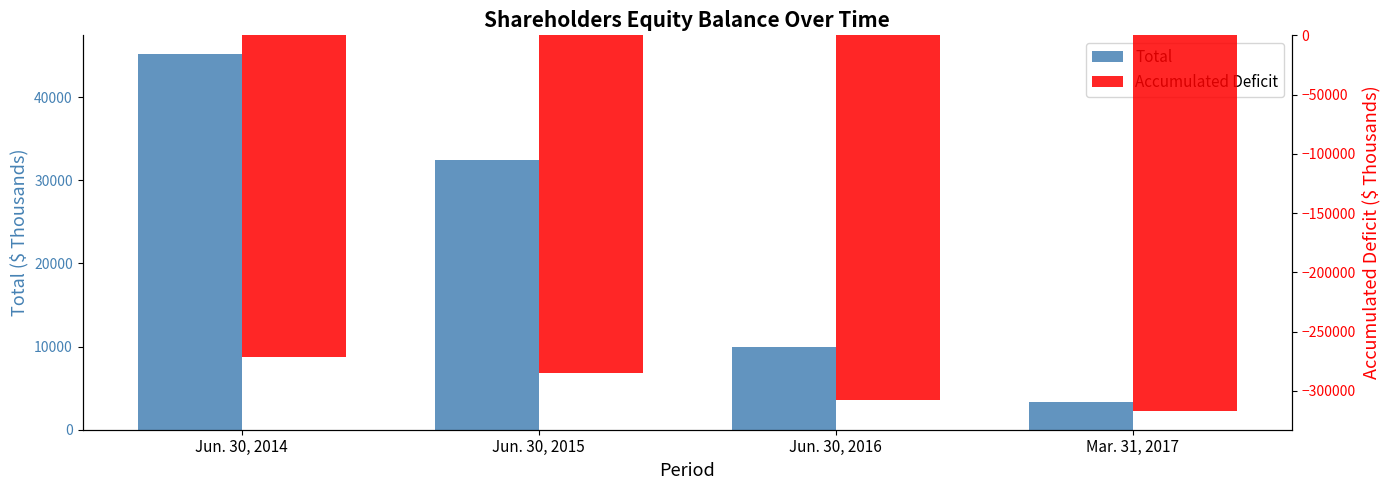

How many bars are there in total?

8